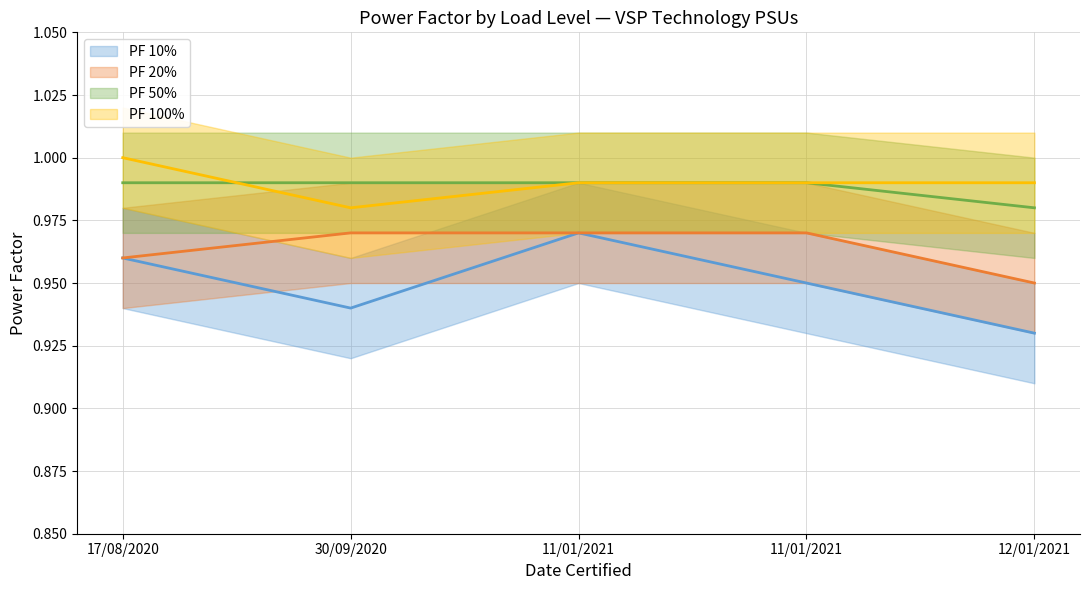

The PF 100% series shows 1.0 at 17/08/2020. True or false?

True